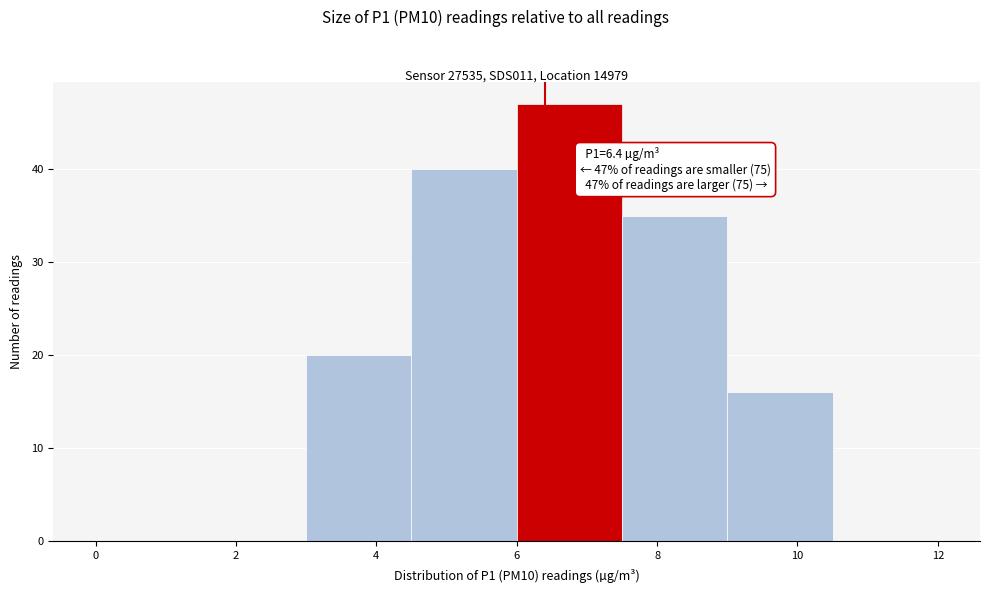

Which range on the x-axis has the tallest bar?

6.0 to 7.5